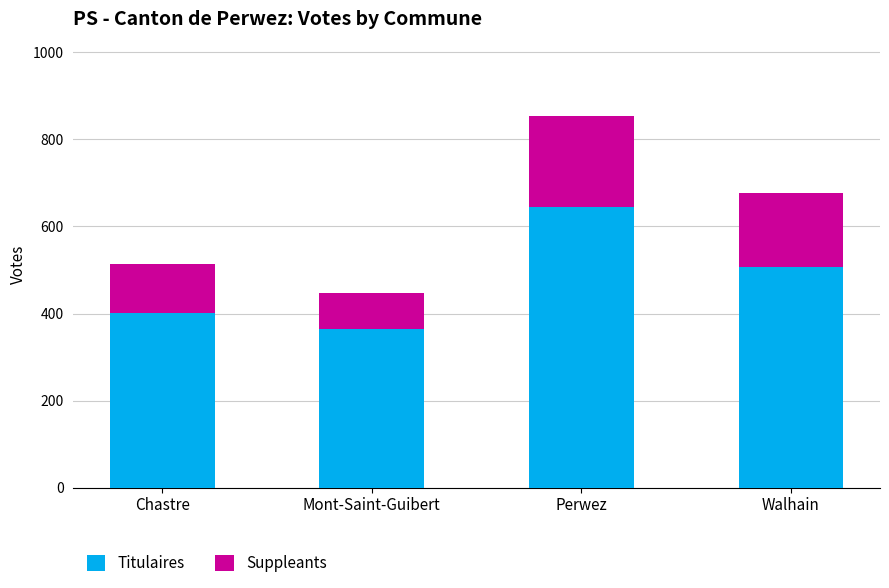

At which category is the sum across all series the highest?

Perwez